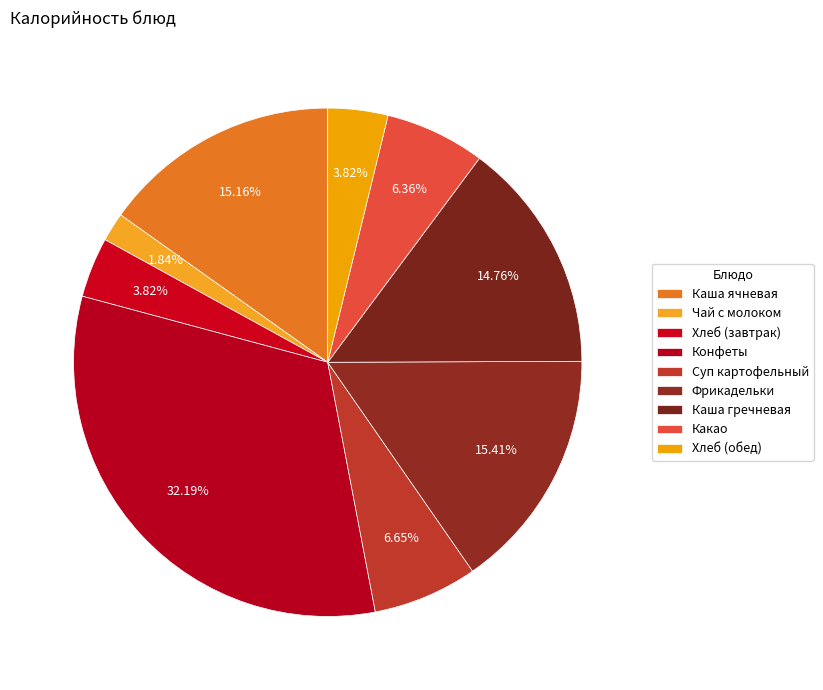

Is Чай с молоком the majority of the pie?

No